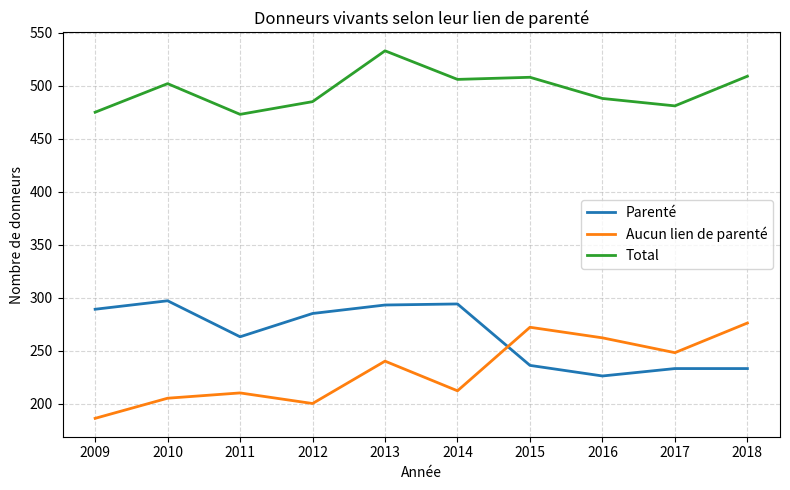

Which series changed the most between 2009 and 2013?

Total